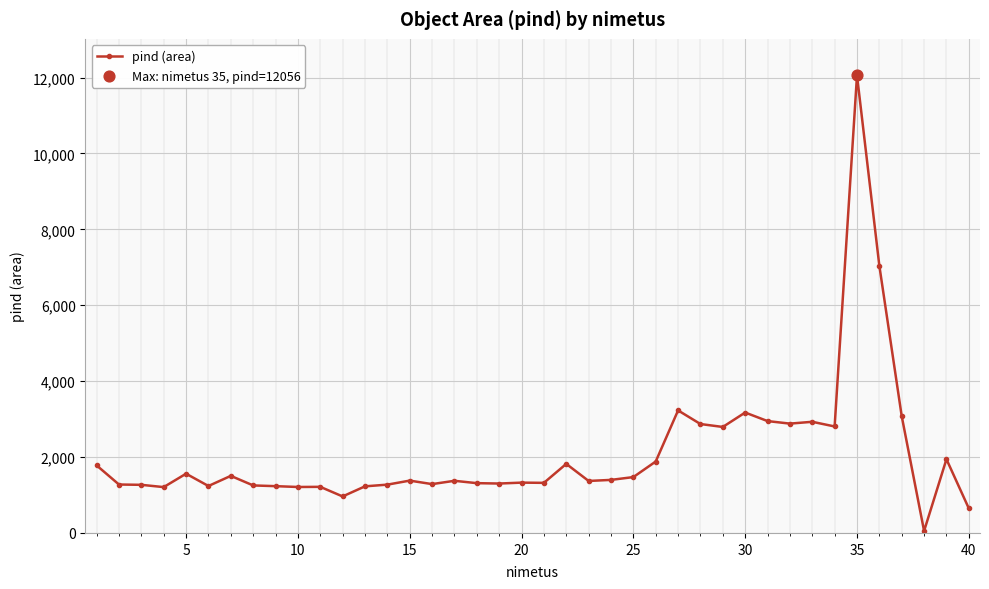

What is the greatest value displayed?

12056